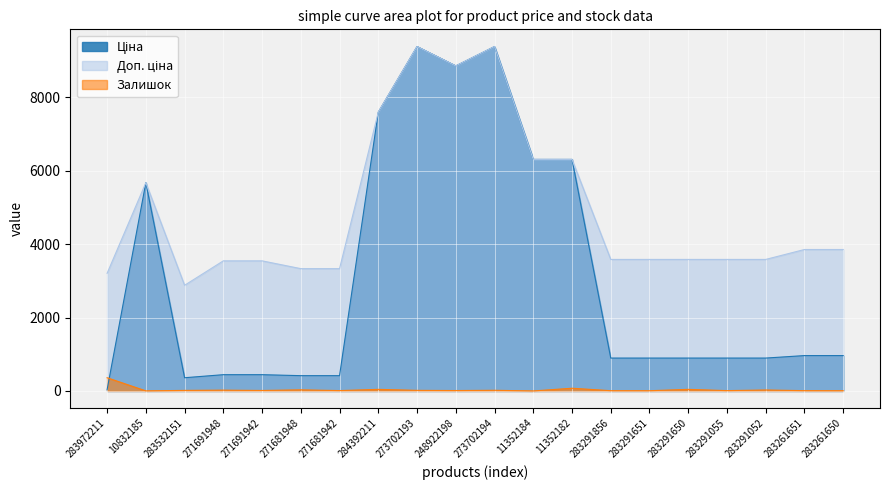

At which category does the chart reach its peak across all series?

273702193